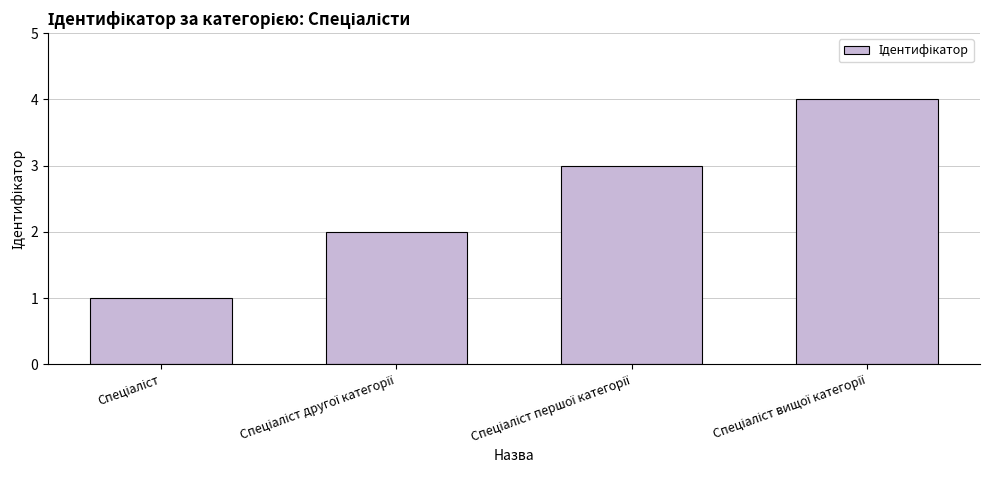

What is the sum of all values?

10